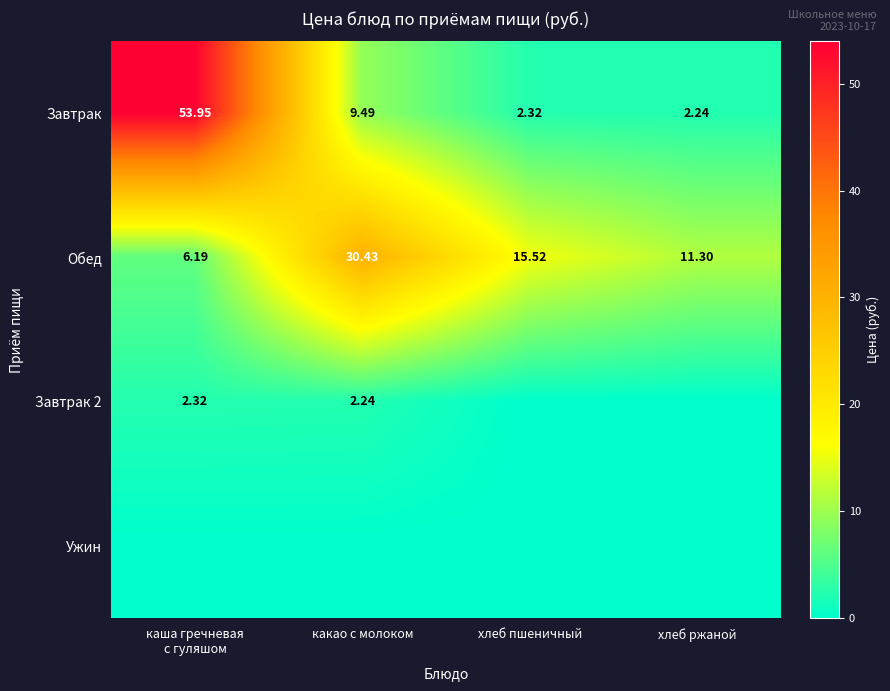

At which category is the sum across all series the highest?

каша гречневая
с гуляшом